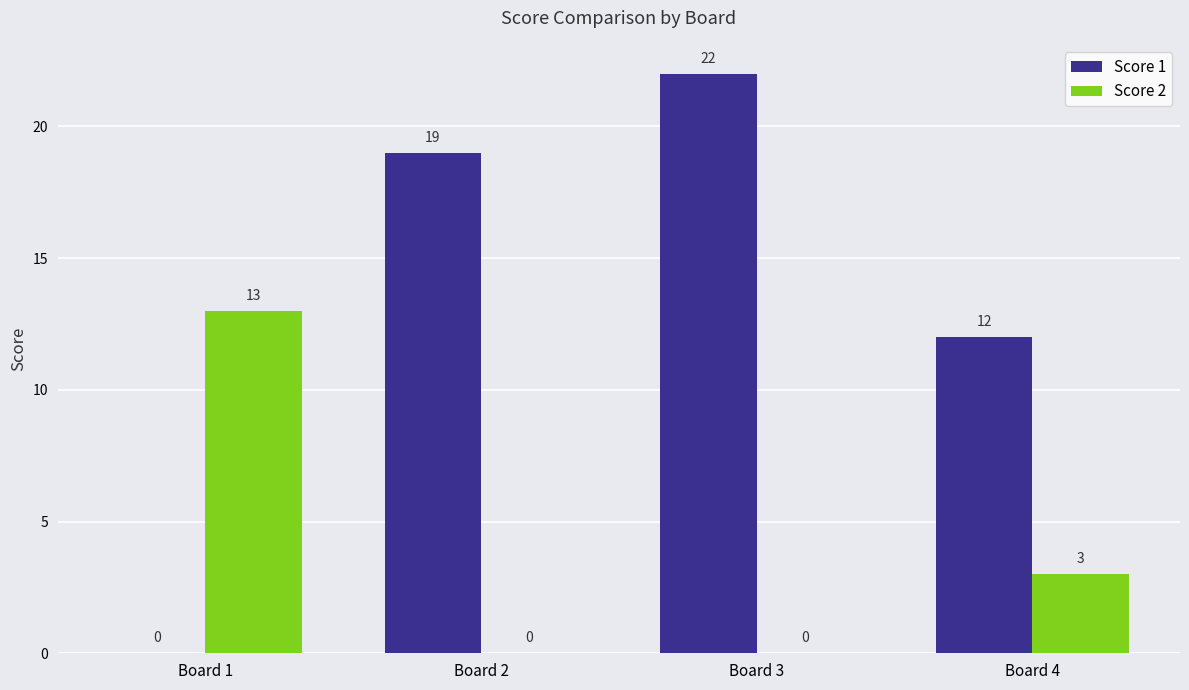

Which series has the largest total across all categories?

Score 1